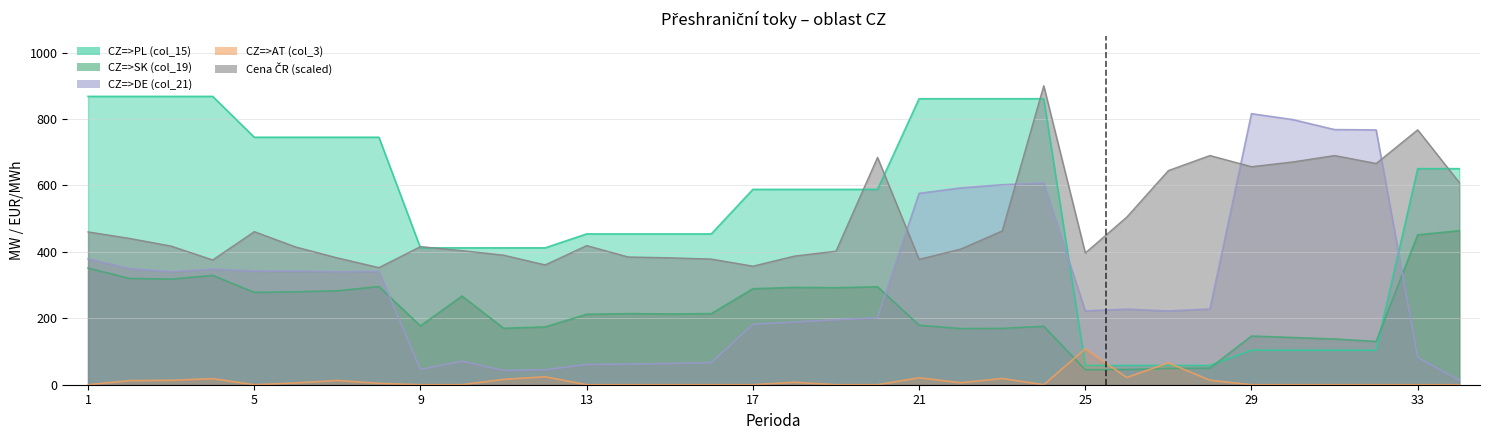

Is it true that CZ=>DE (col_21) equals 340.0 at 3?

True